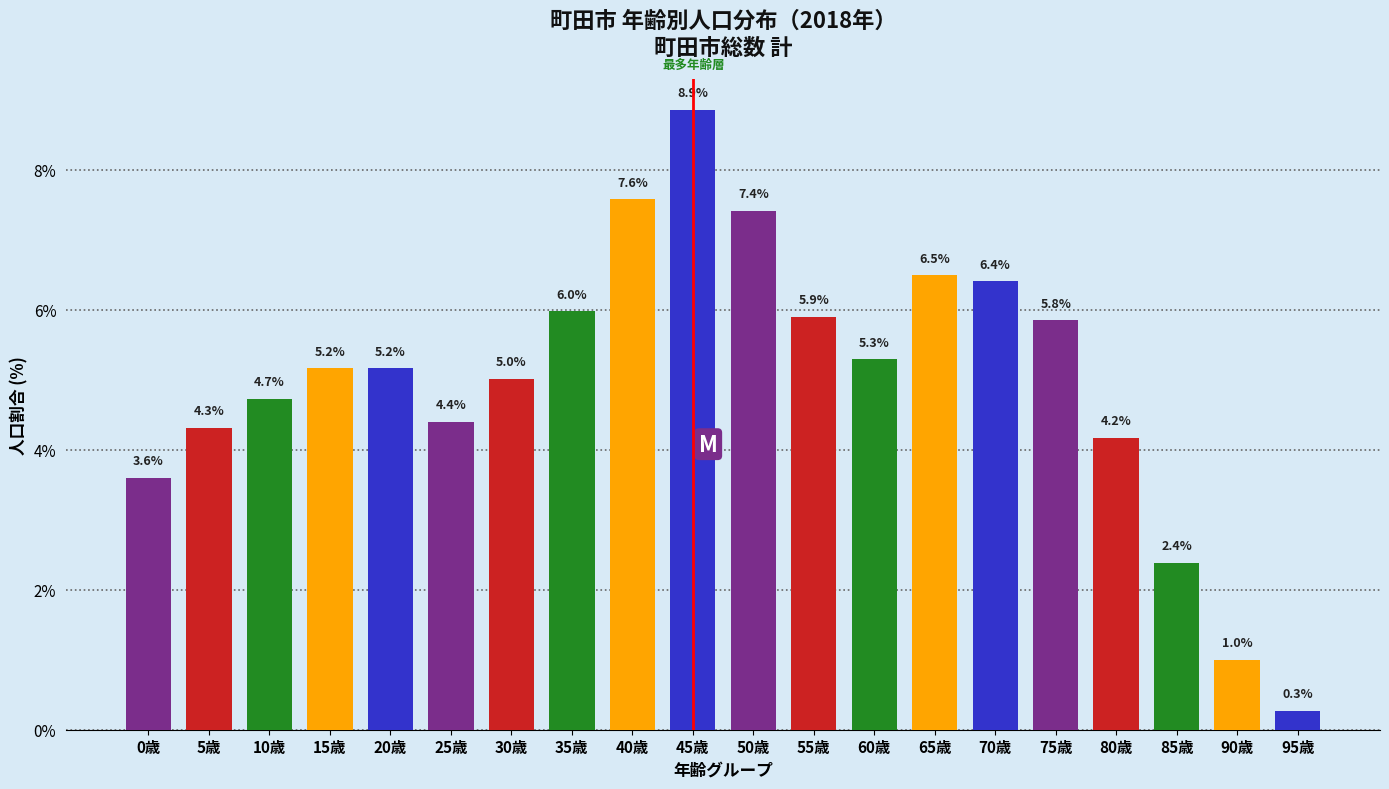

Reading left to right, list all the values displayed in this chart.

3.6	4.3	4.7	5.2	5.2	4.4	5.0	6.0	7.6	8.9	7.4	5.9	5.3	6.5	6.4	5.8	4.2	2.4	1.0	0.3